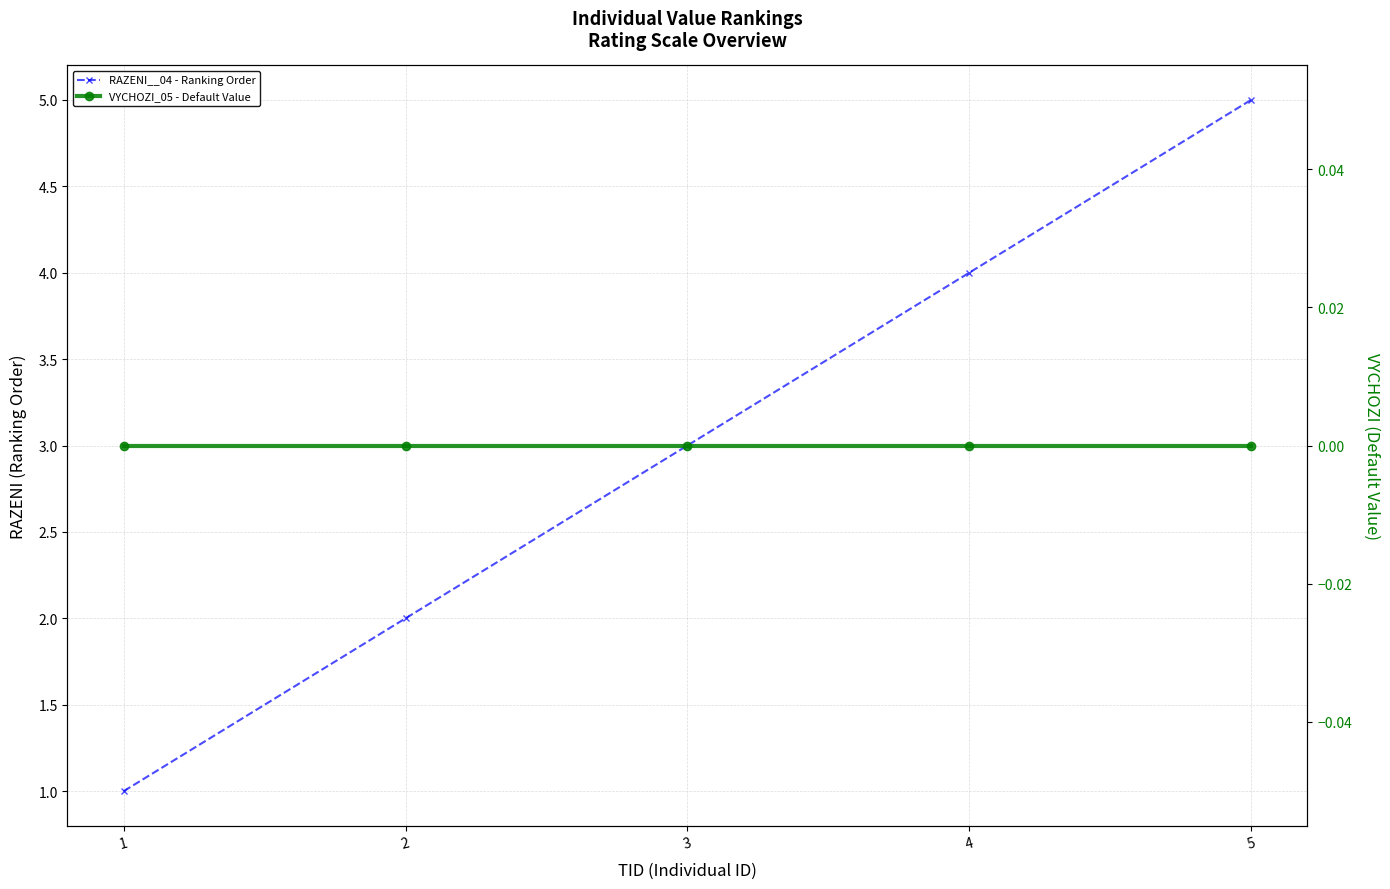

Which series has the largest total across all categories?

RAZENI__04 - Ranking Order